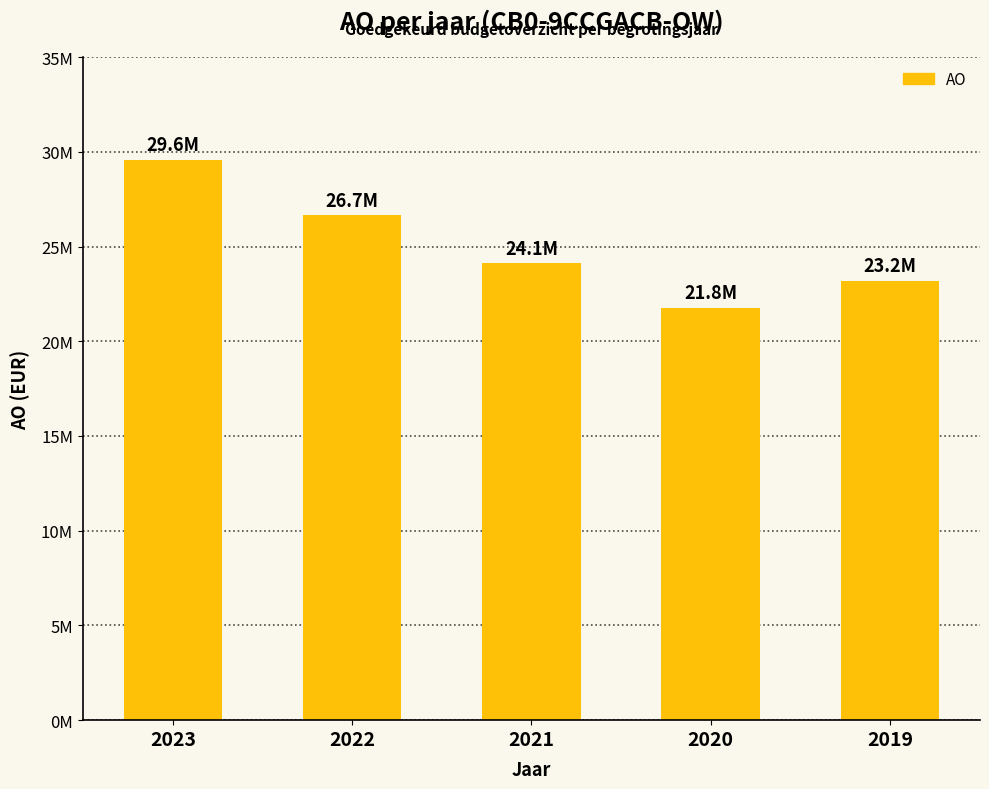

Where is the data nearest to the value 25673881?

2022